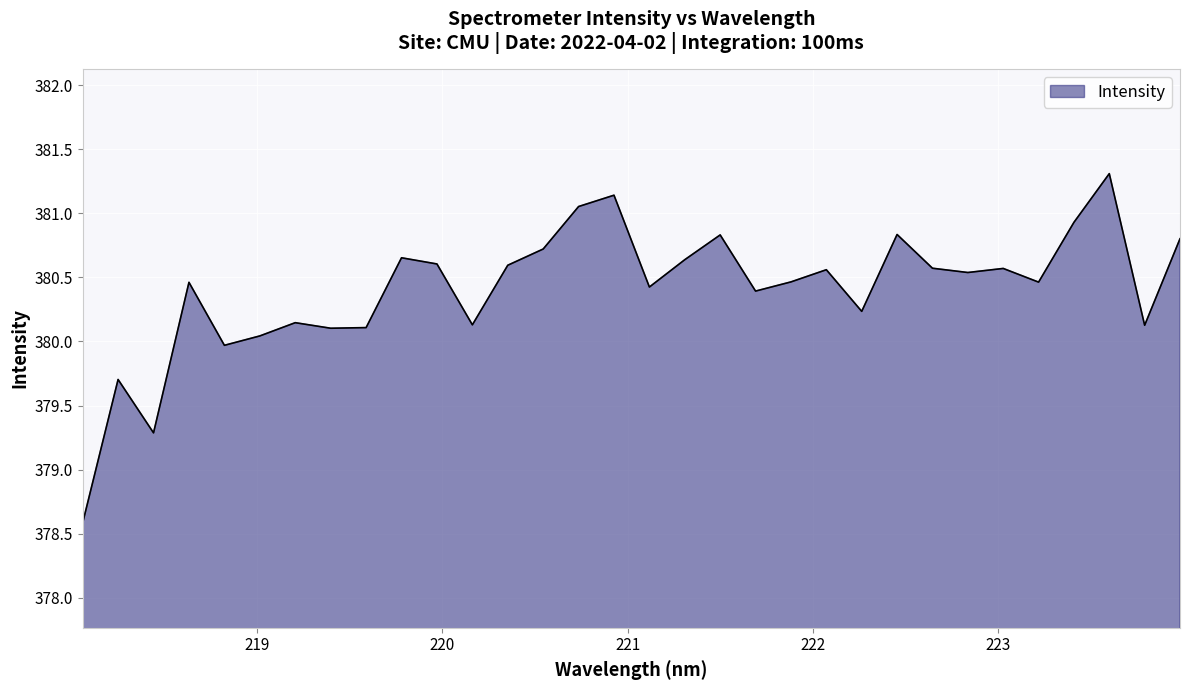

What is the difference between the maximum and minimum values?

2.7